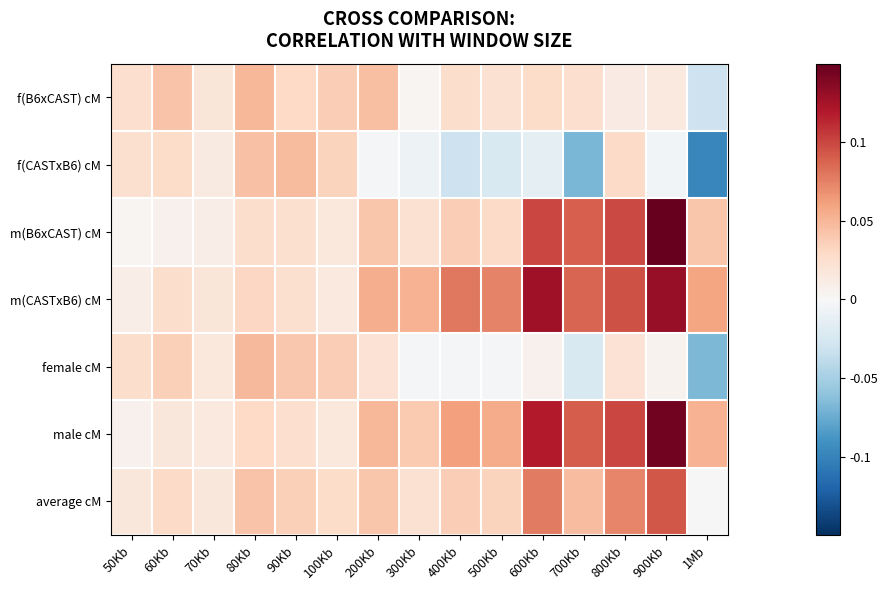

Reading right to left, list all the values displayed in this chart.

f(B6xCAST) cM: 1Mb=-0.0	900Kb=0.0	800Kb=0.0	700Kb=0.0	600Kb=0.0	500Kb=0.0	400Kb=0.0	300Kb=0.0	200Kb=0.0	100Kb=0.0	90Kb=0.0	80Kb=0.1	70Kb=0.0	60Kb=0.0	50Kb=0.0
f(CASTxB6) cM: 1Mb=-0.1	900Kb=-0.0	800Kb=0.0	700Kb=-0.1	600Kb=-0.0	500Kb=-0.0	400Kb=-0.0	300Kb=-0.0	200Kb=-0.0	100Kb=0.0	90Kb=0.0	80Kb=0.0	70Kb=0.0	60Kb=0.0	50Kb=0.0
m(B6xCAST) cM: 1Mb=0.0	900Kb=0.2	800Kb=0.1	700Kb=0.1	600Kb=0.1	500Kb=0.0	400Kb=0.0	300Kb=0.0	200Kb=0.0	100Kb=0.0	90Kb=0.0	80Kb=0.0	70Kb=0.0	60Kb=0.0	50Kb=0.0
m(CASTxB6) cM: 1Mb=0.1	900Kb=0.1	800Kb=0.1	700Kb=0.1	600Kb=0.1	500Kb=0.1	400Kb=0.1	300Kb=0.1	200Kb=0.1	100Kb=0.0	90Kb=0.0	80Kb=0.0	70Kb=0.0	60Kb=0.0	50Kb=0.0
female cM: 1Mb=-0.1	900Kb=0.0	800Kb=0.0	700Kb=-0.0	600Kb=0.0	500Kb=-0.0	400Kb=-0.0	300Kb=-0.0	200Kb=0.0	100Kb=0.0	90Kb=0.0	80Kb=0.0	70Kb=0.0	60Kb=0.0	50Kb=0.0
male cM: 1Mb=0.1	900Kb=0.1	800Kb=0.1	700Kb=0.1	600Kb=0.1	500Kb=0.1	400Kb=0.1	300Kb=0.0	200Kb=0.1	100Kb=0.0	90Kb=0.0	80Kb=0.0	70Kb=0.0	60Kb=0.0	50Kb=0.0
average cM: 1Mb=0.0	900Kb=0.1	800Kb=0.1	700Kb=0.0	600Kb=0.1	500Kb=0.0	400Kb=0.0	300Kb=0.0	200Kb=0.0	100Kb=0.0	90Kb=0.0	80Kb=0.0	70Kb=0.0	60Kb=0.0	50Kb=0.0